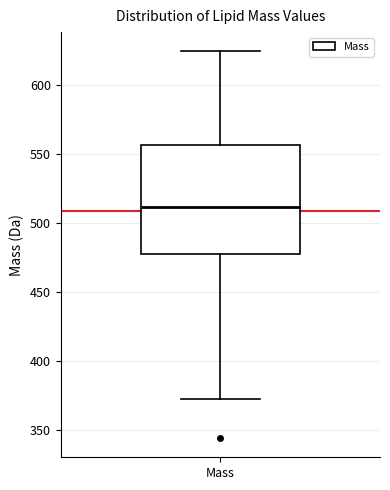

Transcribe this box plot: give where the median line is, the range the box spans, and where the two whiskers end, as read against the y-axis. The values are not printed on the chart, so give them approximately, as read against the axis.

median 510, box 480 to 555, whiskers 370 to 625